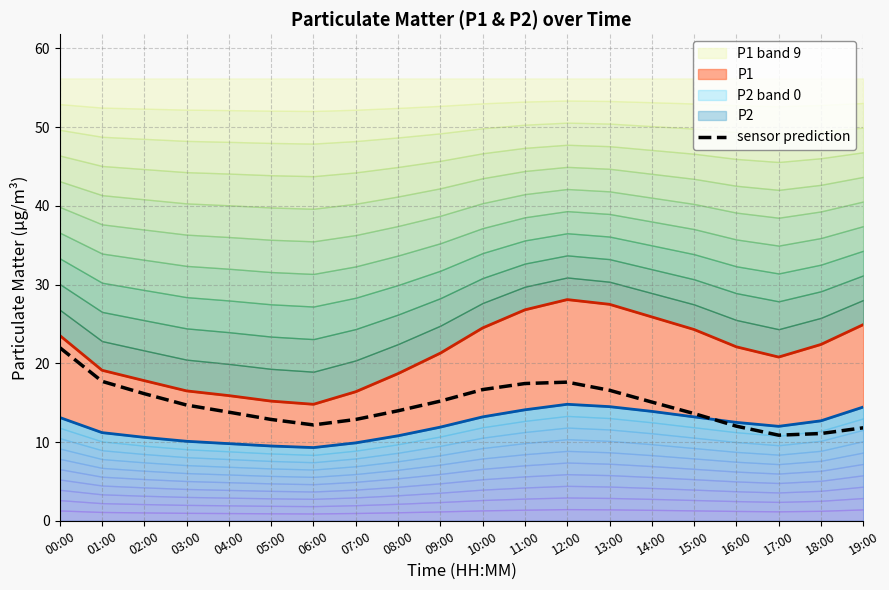

What is the value of the 10th point from the left?

15.2